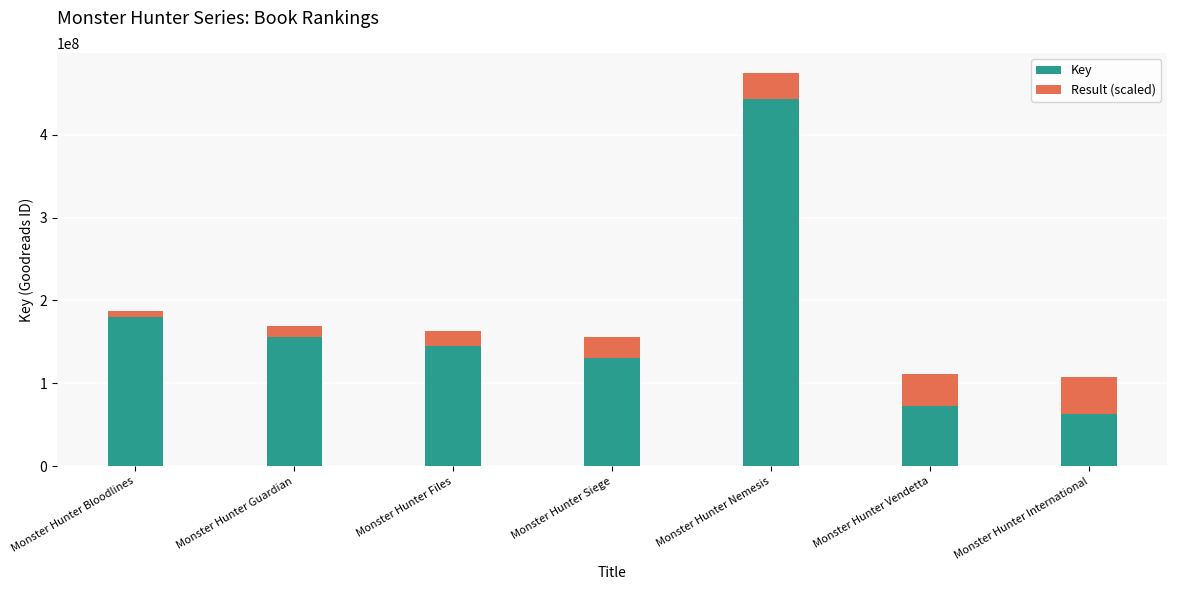

At which label is Key closest to 253000886?

Monster Hunter Bloodlines